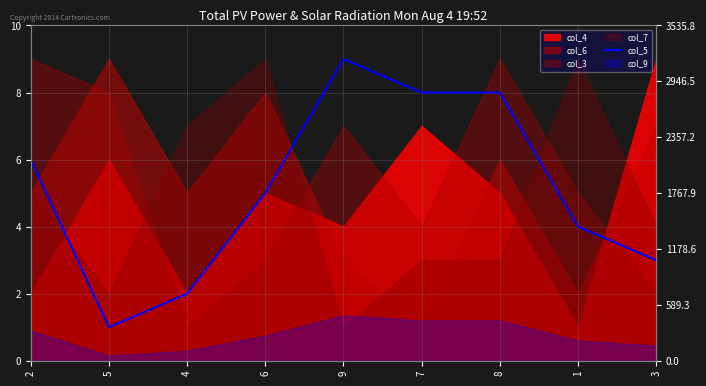

Rank the categories by value from highest to lowest.

9, 7, 8, 2, 6, 1, 3, 4, 5